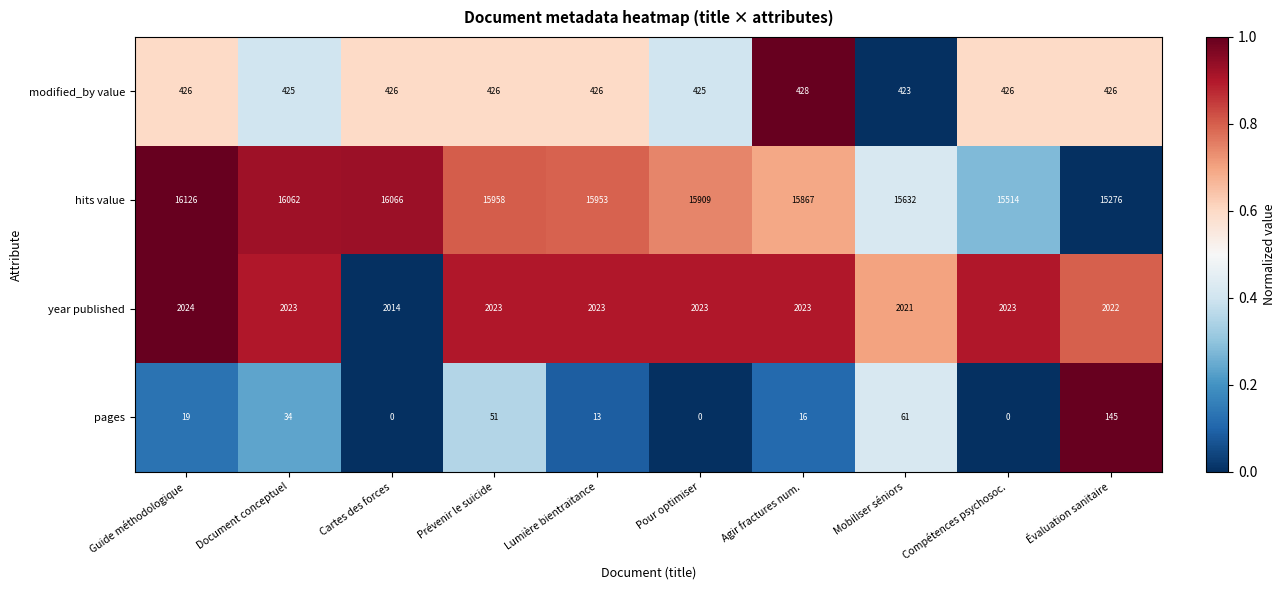

The value of modified_by value at Guide méthodologique is 426. True or false?

True